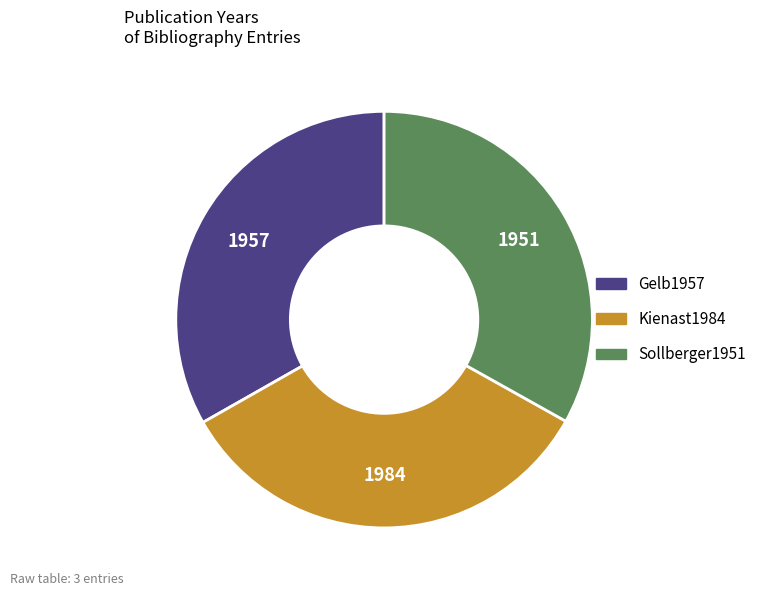

The Gelb1957 slice represents 33% of the pie. True or false?

True